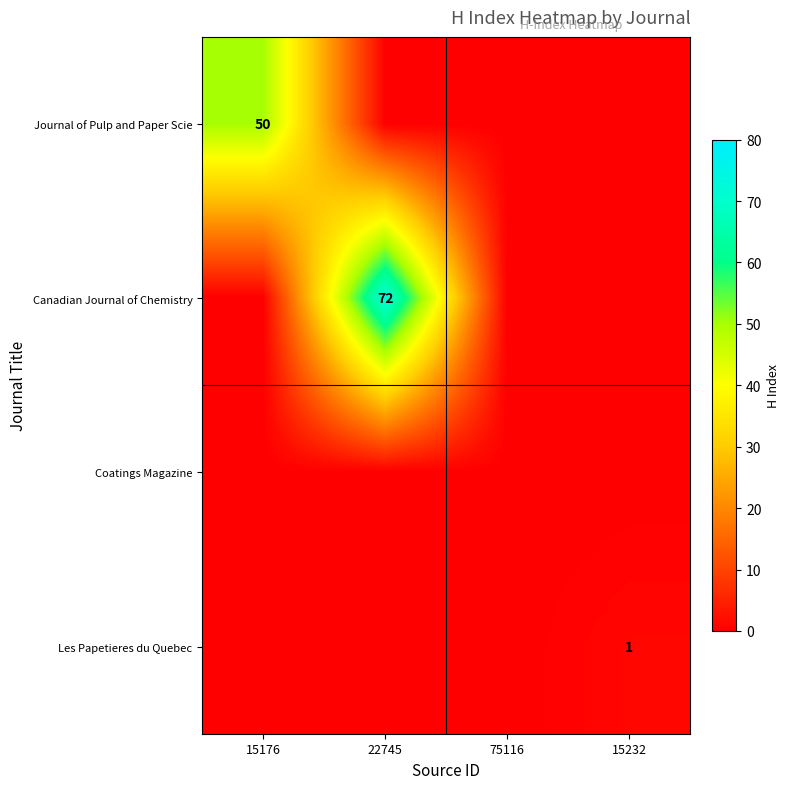

At which category is the sum across all series the highest?

22745